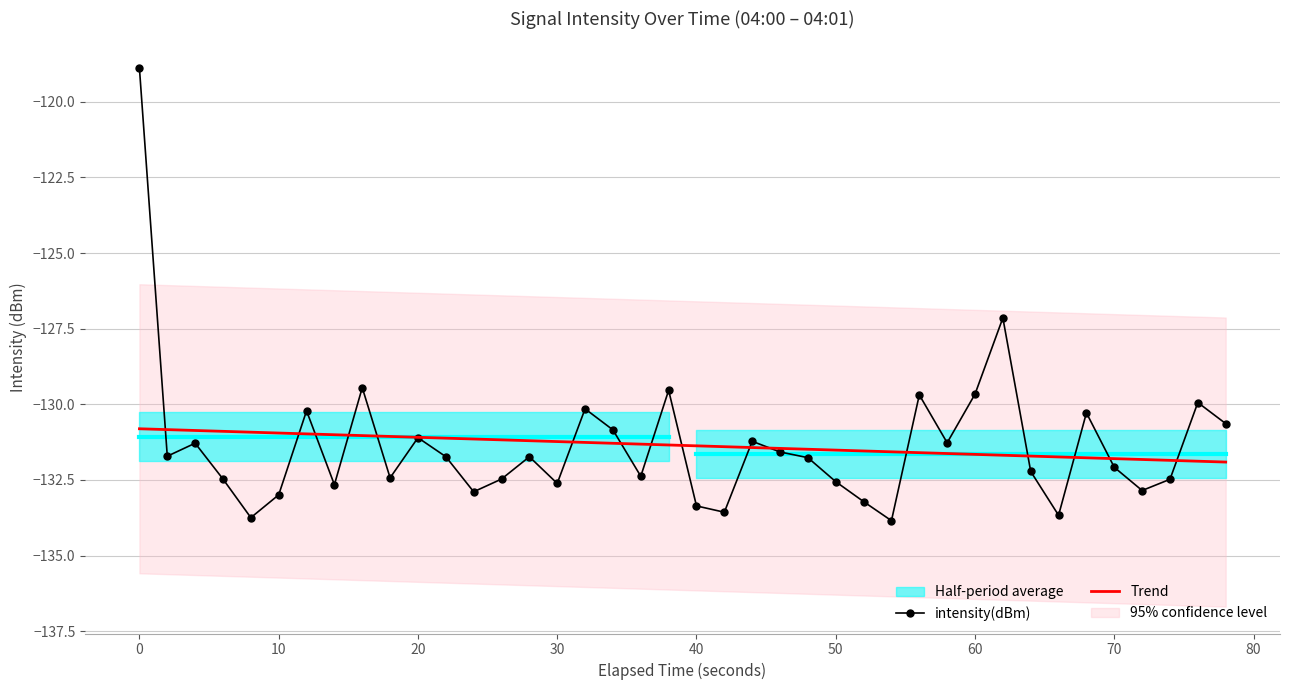

Rank the series by their average value, from lowest to highest.

intensity(dBm), Trend